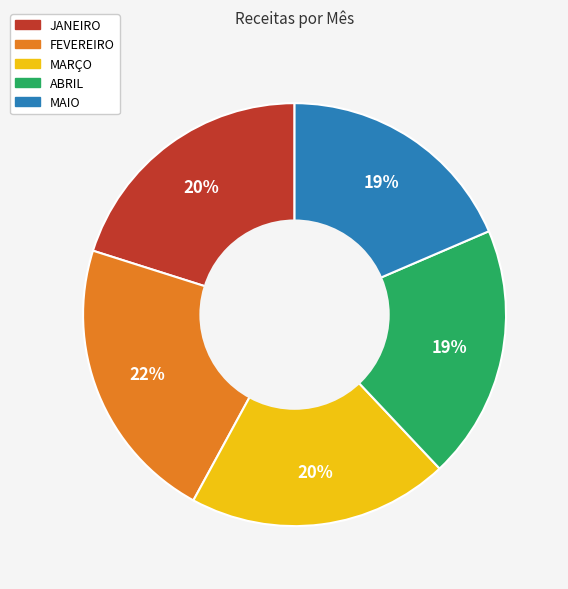

To the nearest percent, what portion does ABRIL represent?

19%